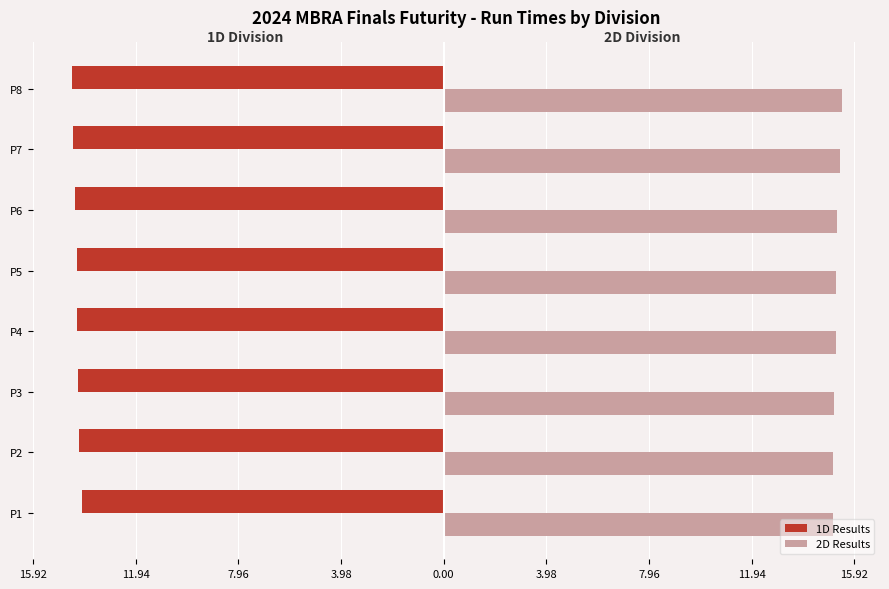

What are all the series names shown in the legend?

1D Results, 2D Results